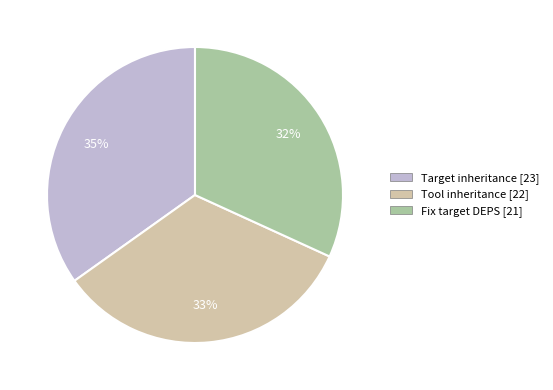

Does any single category account for the majority?

No